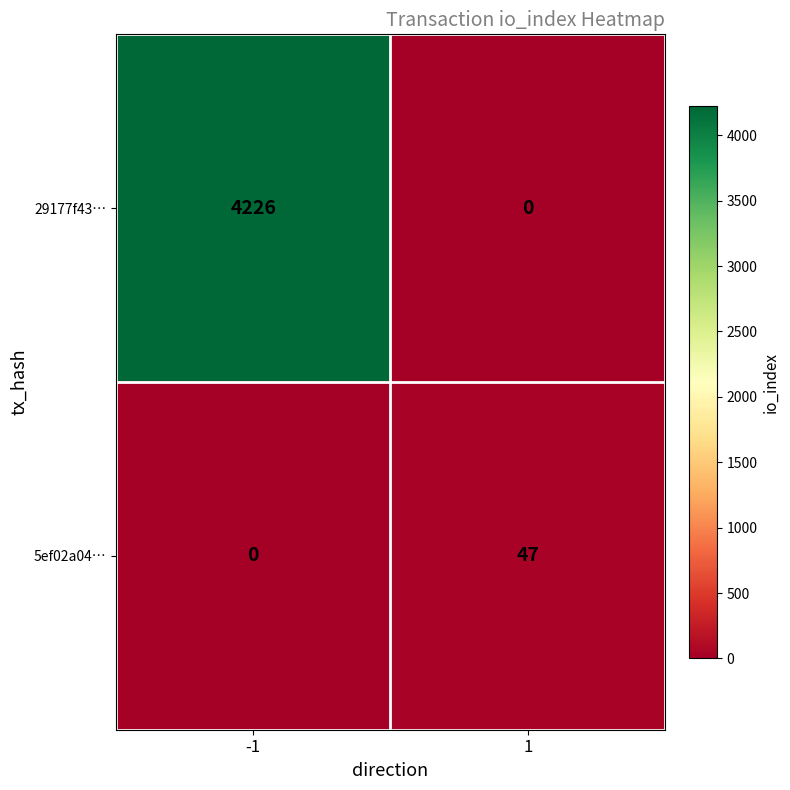

The value of 5ef02a04… at 1 is 47. True or false?

True